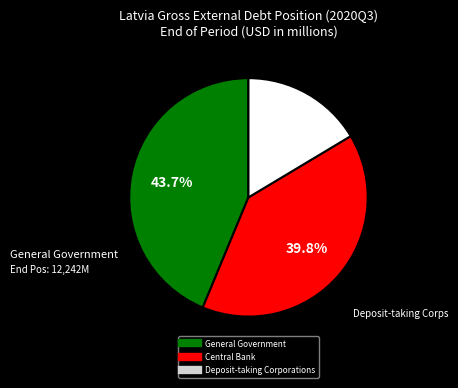

Which slice is the smallest?

Deposit-taking Corporations